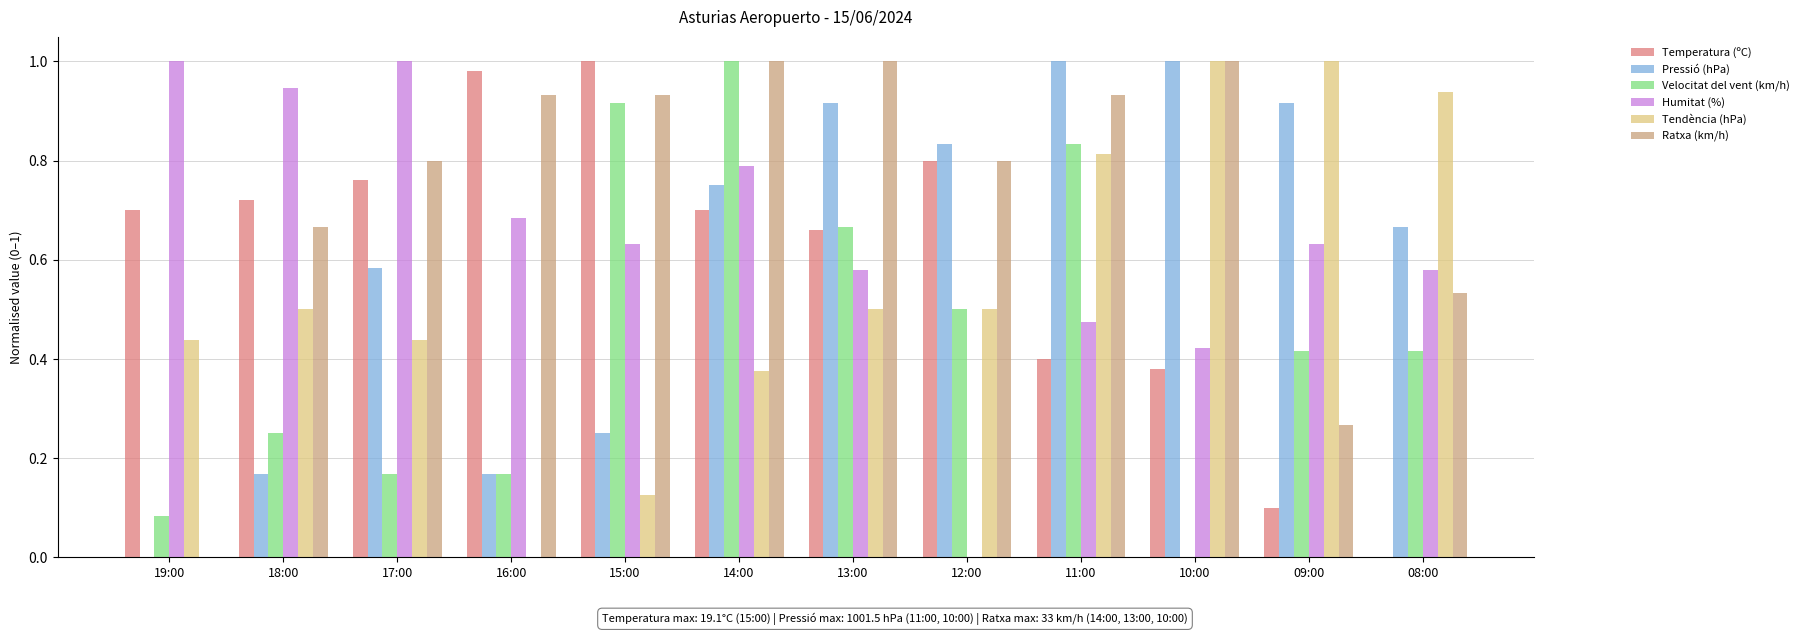

Is the value of Pressió (hPa) at 18:00 greater than the value of Humitat (%) at 12:00?

Yes